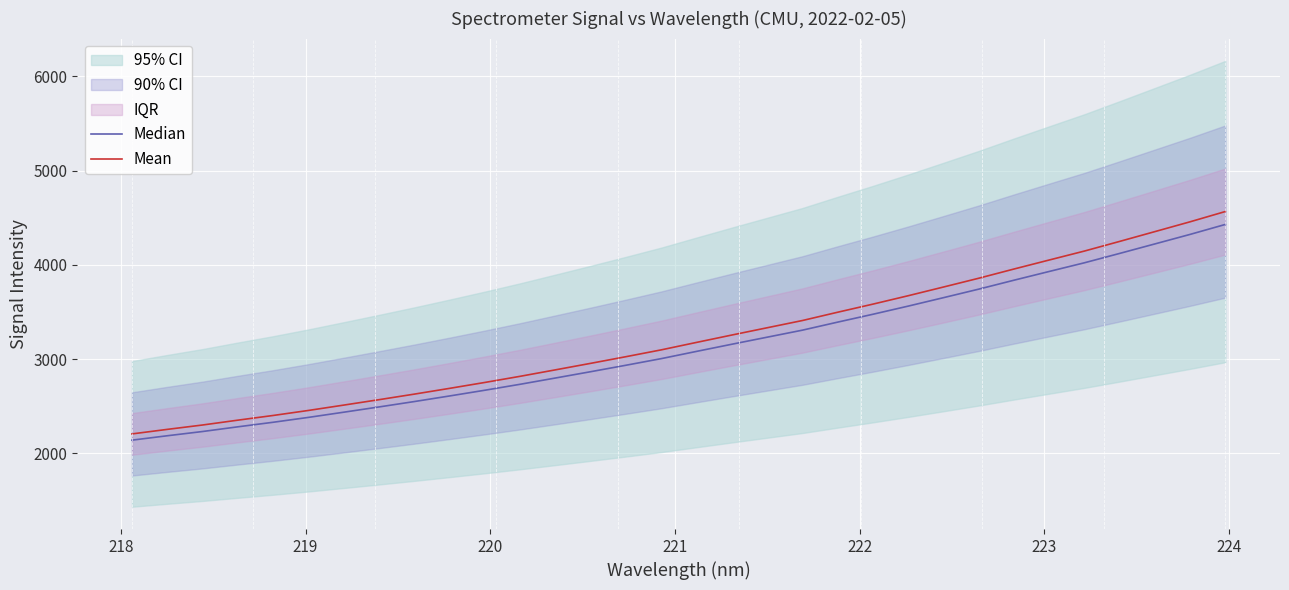

What is the maximum value for Mean?

4565.4